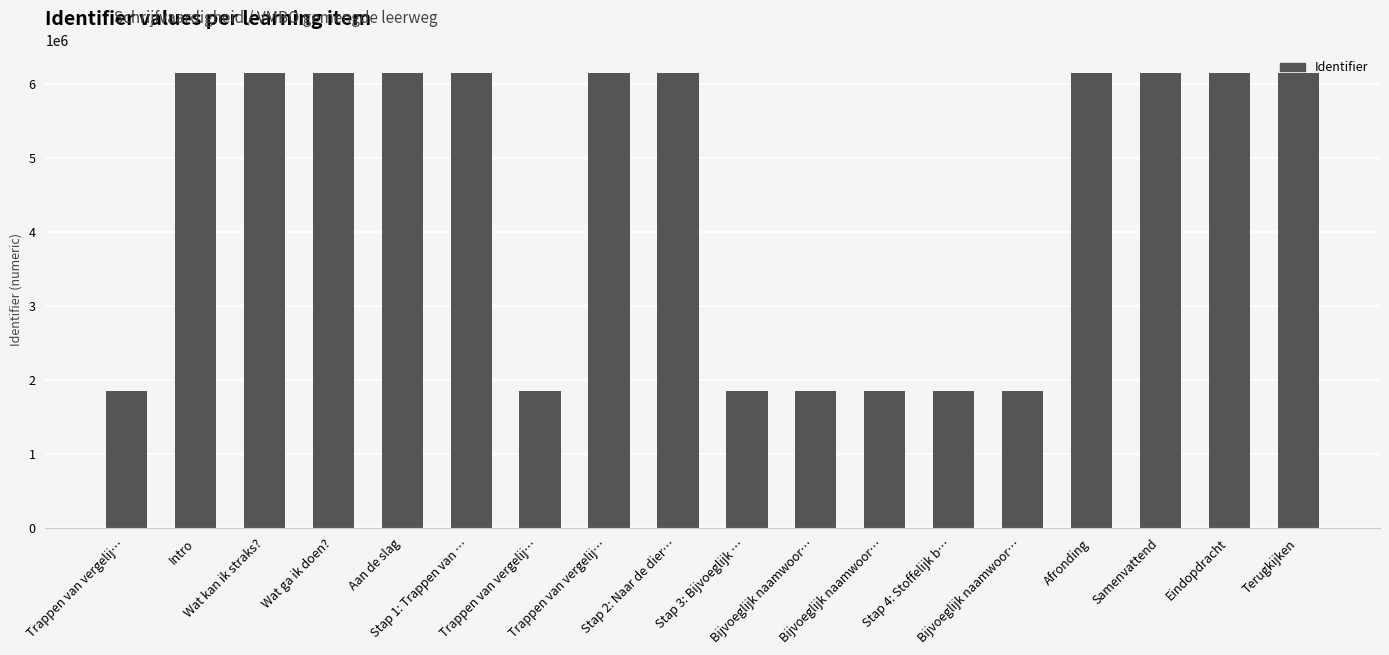

What is the sum of the values at Trappen van vergelij… and Terugkijken?

8003042